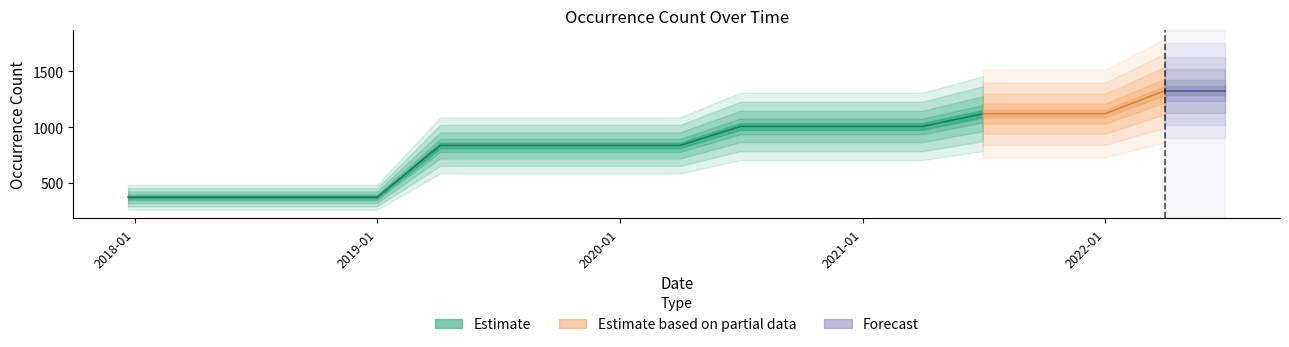

What is the difference between the values at 2022-01-01 and 2018-07-11?

748